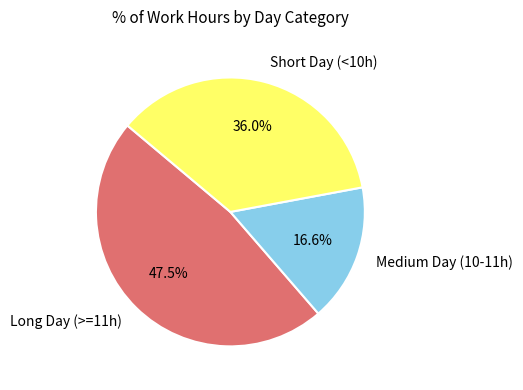

Which has a higher value, Short Day (<10h) or Medium Day (10-11h)?

Short Day (<10h)